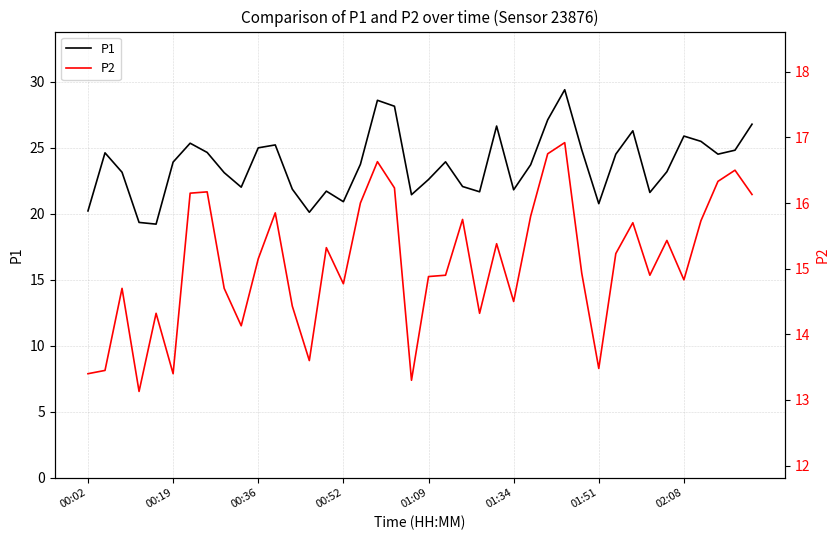

Where is P2 nearest to the value 15?

29